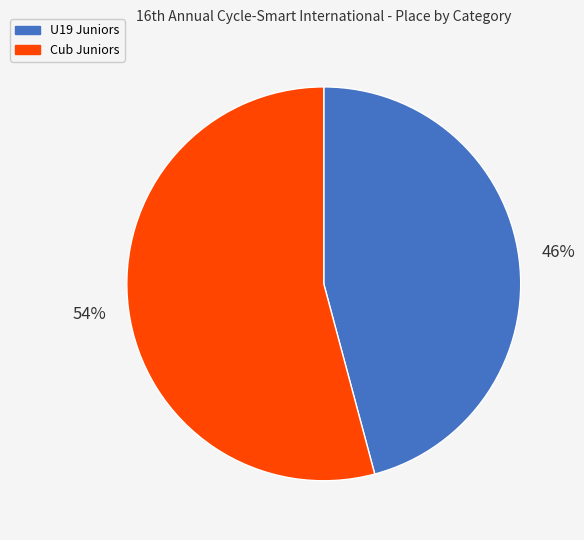

Rank the categories by value from highest to lowest.

Cub Juniors, U19 Juniors